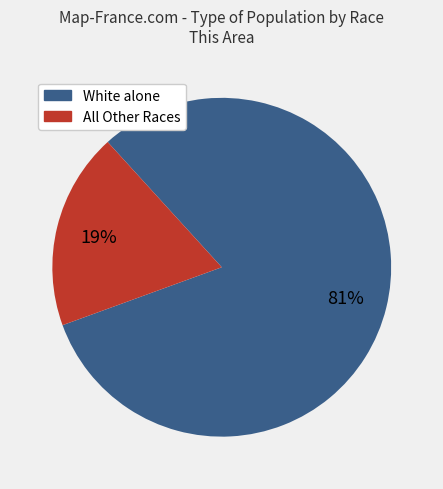

Rank the categories by value from highest to lowest.

White alone, All Other Races